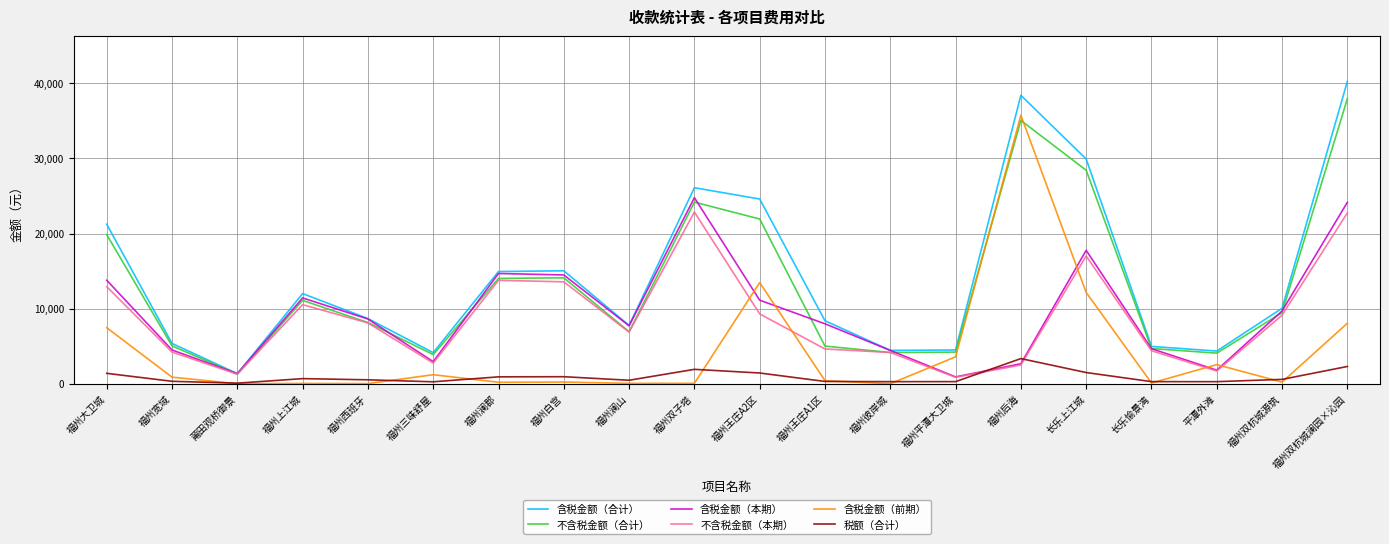

In 不含税金额（本期）, how many points are lower than both neighbors (excluding endpoints)?

5